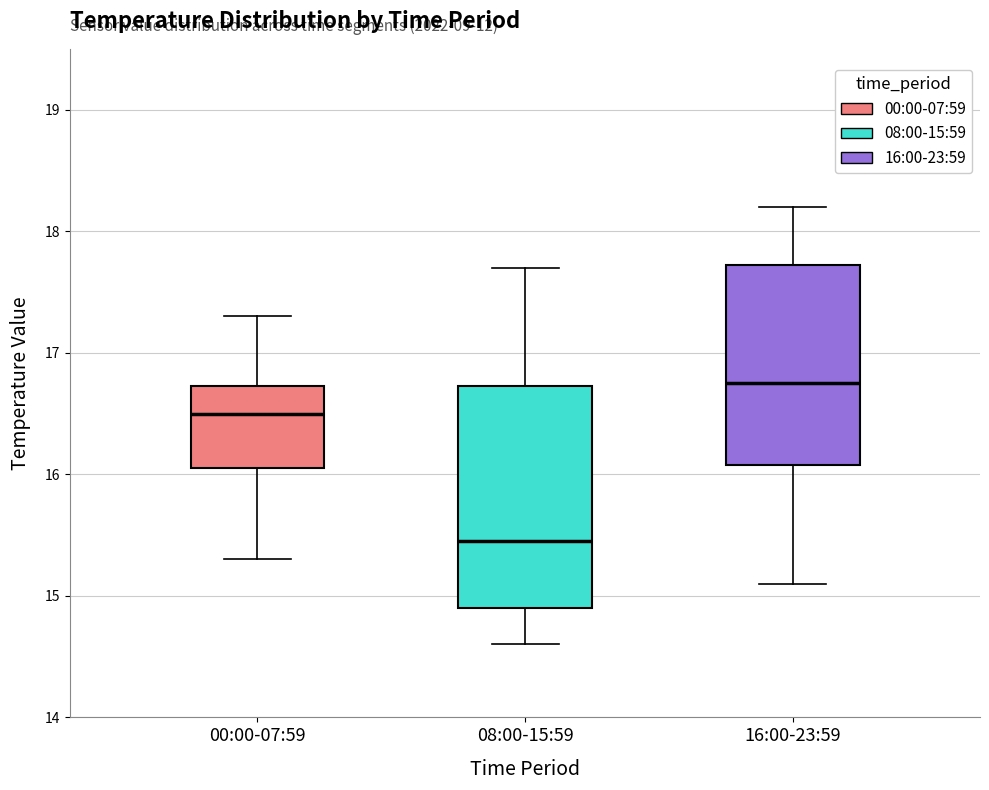

Comparing the boxes themselves (not the whiskers), which one is the tallest?

08:00-15:59